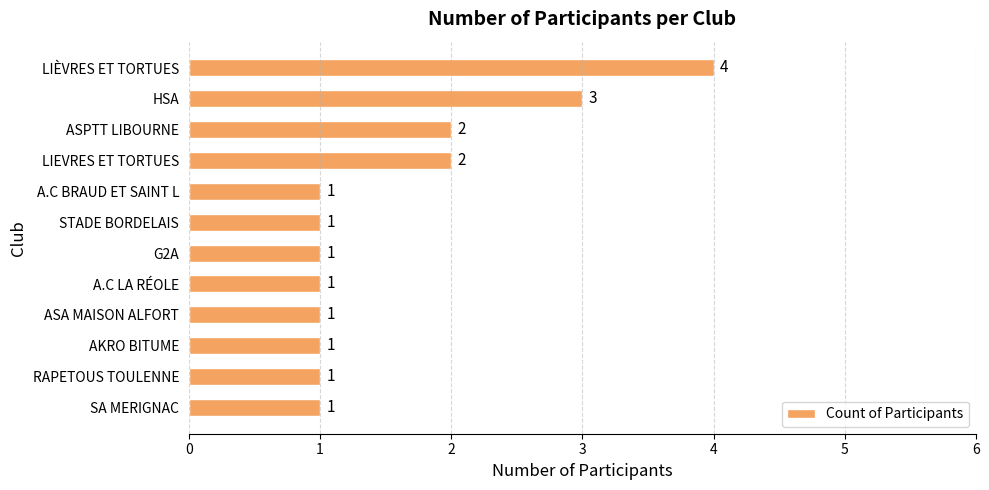

Reading bottom to top, what are all the values shown in this chart?

1	1	1	1	1	1	1	1	2	2	3	4